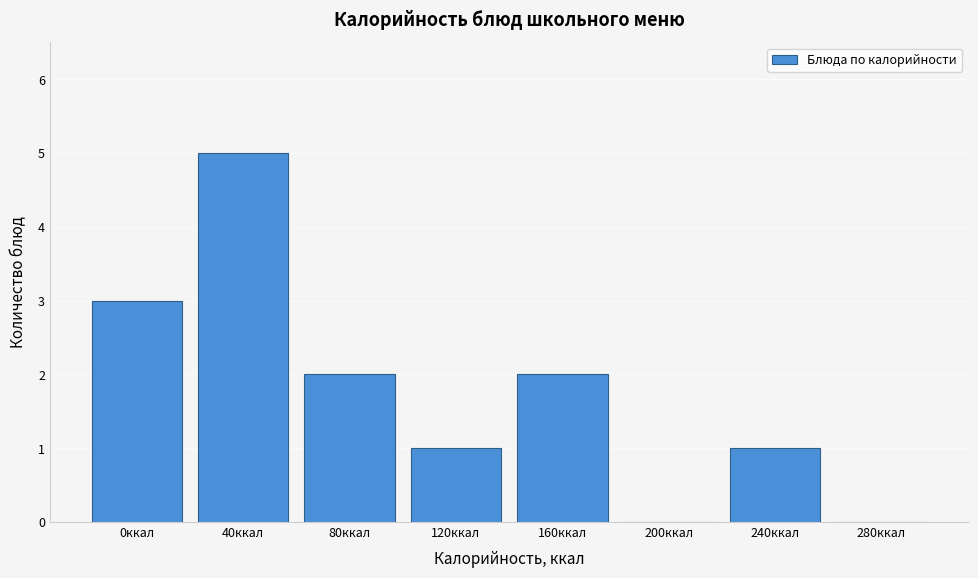

Reading right to left, transcribe all the data shown in this chart.

280ккал=0	240ккал=1	200ккал=0	160ккал=2	120ккал=1	80ккал=2	40ккал=5	0ккал=3